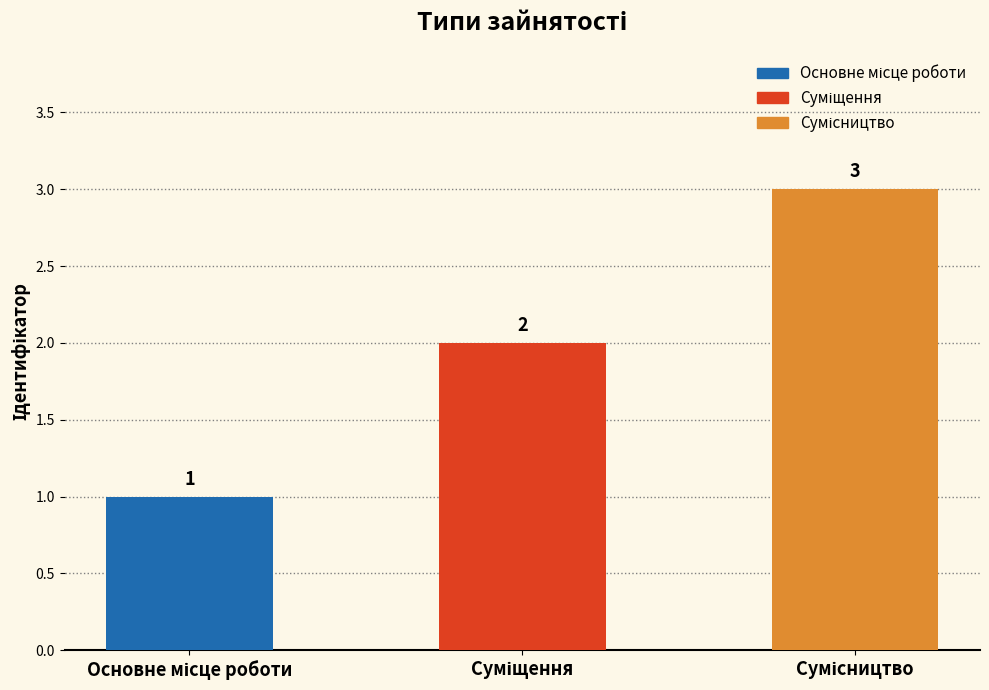

What is the value of the 1st bar from the left?

1